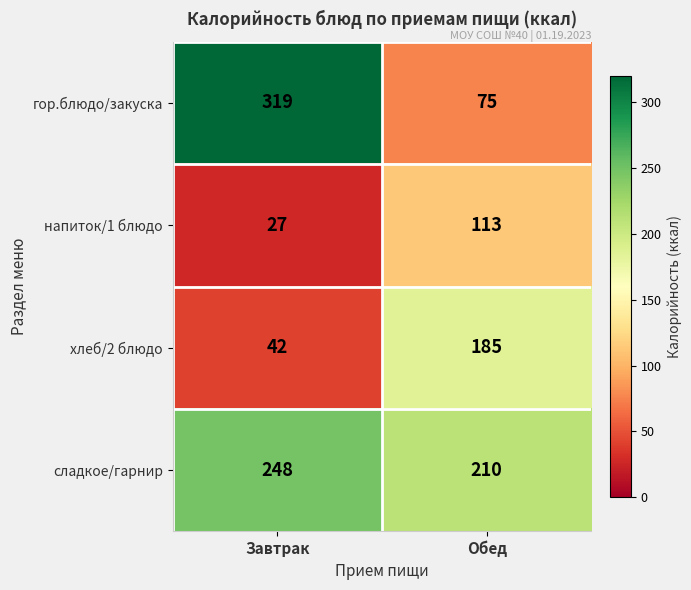

Which category has the highest value in the гор.блюдо/закуска series?

Завтрак